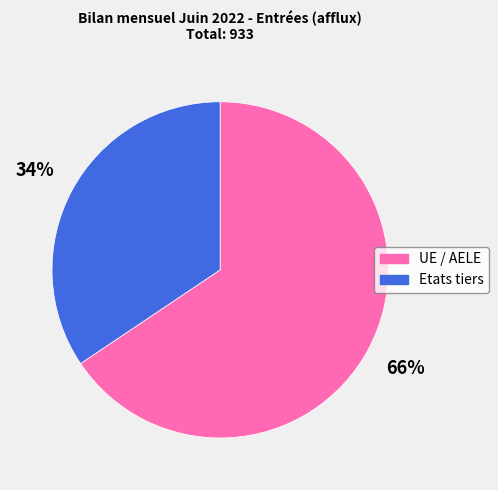

To the nearest percent, what is the average slice percentage?

50%